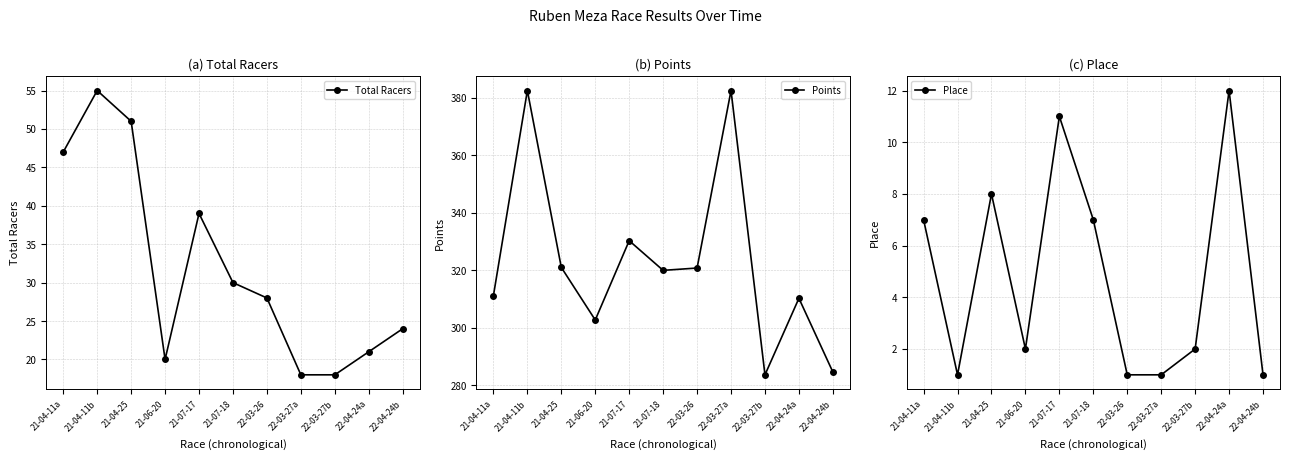

In Total Racers, how many points are lower than both neighbors (excluding endpoints)?

1